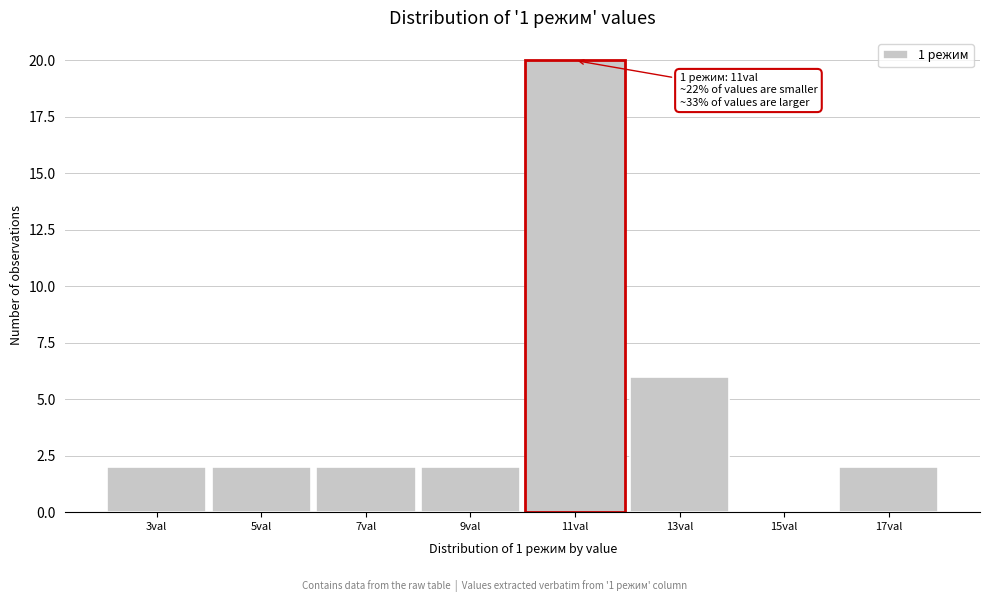

Reading right to left, transcribe all the data shown in this chart.

17val=2	15val=0	13val=6	11val=20	9val=2	7val=2	5val=2	3val=2